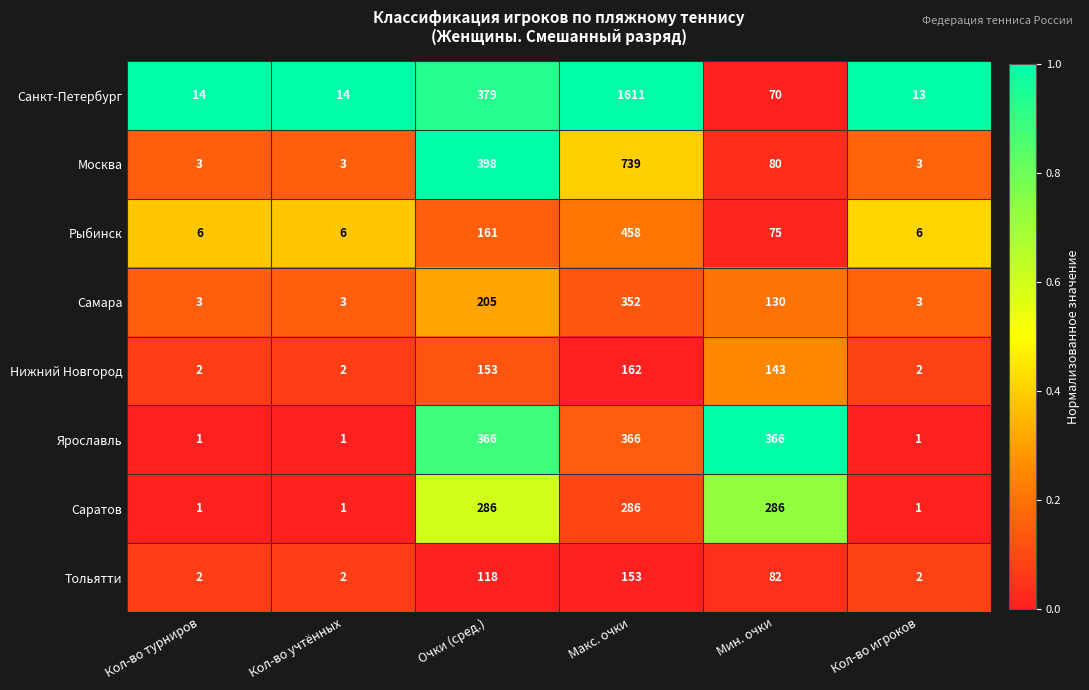

Is the value of Санкт-Петербург at Очки (сред.) greater than the value of Нижний Новгород at Мин. очки?

Yes